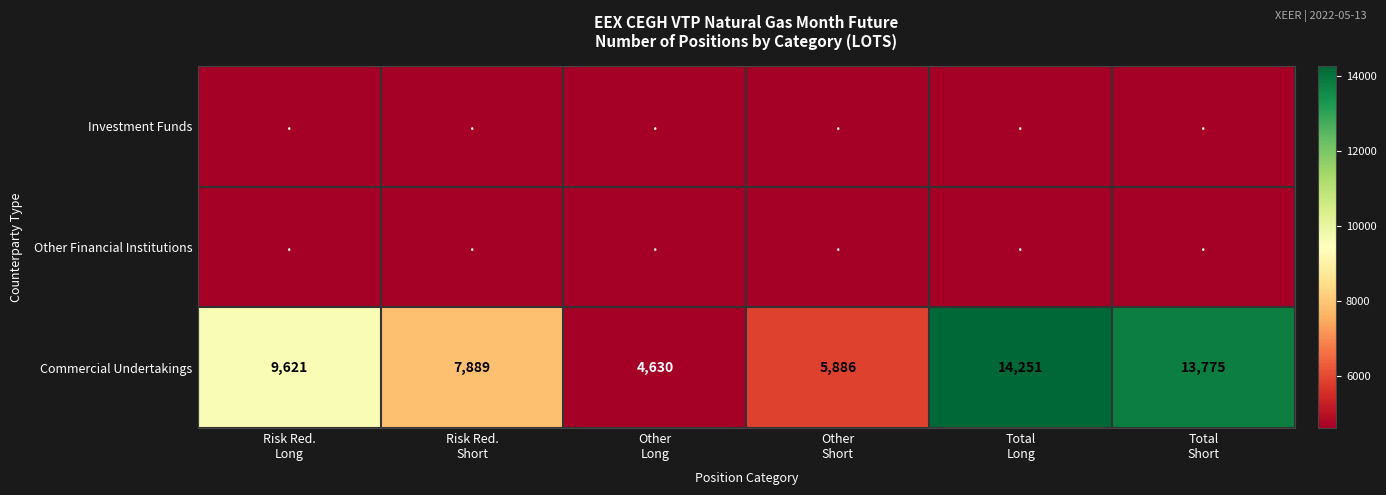

What is the sum of all Commercial Undertakings values?

56052